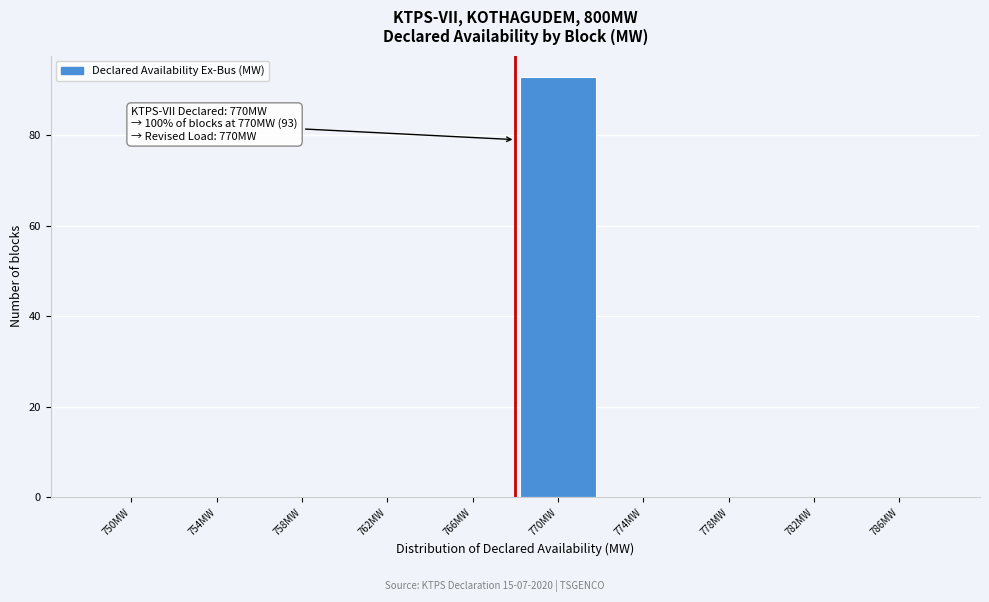

Reading right to left, transcribe all the data shown in this chart.

786MW=0	782MW=0	778MW=0	774MW=0	770MW=93	766MW=0	762MW=0	758MW=0	754MW=0	750MW=0